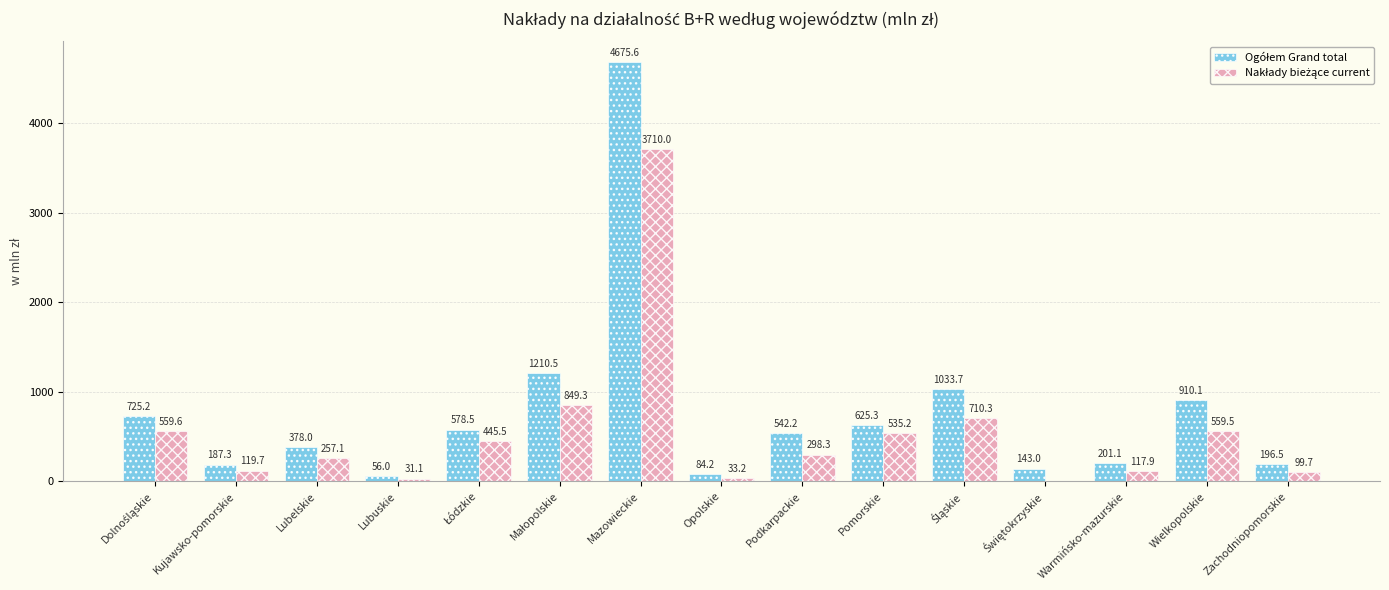

At which category is the sum across all series the highest?

Mazowieckie